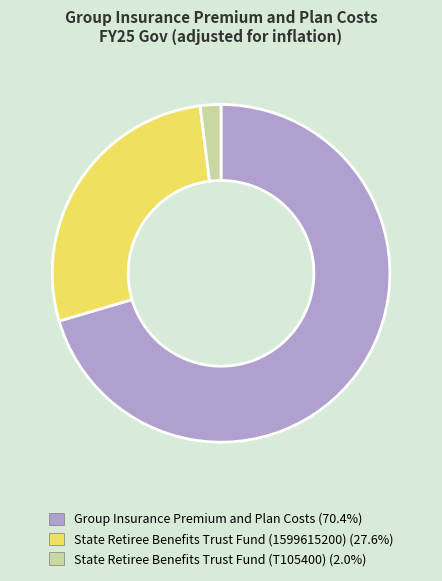

Does any single category account for the majority?

Yes